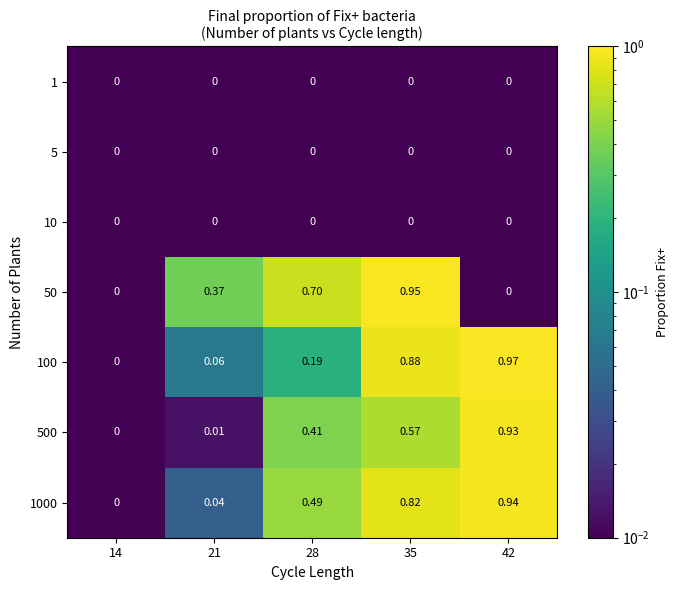

How many series are shown in this chart?

7